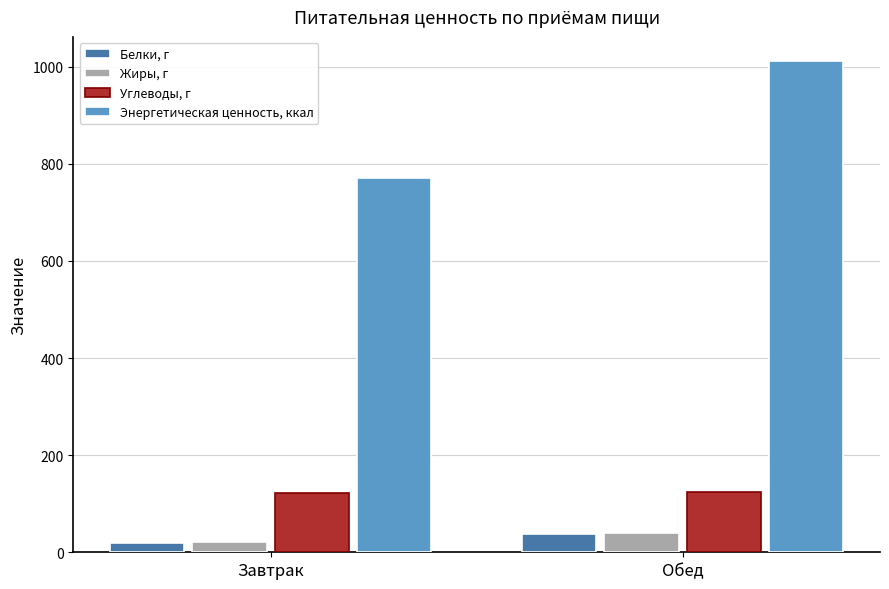

Which series has the widest spread of values?

Энергетическая ценность, ккал